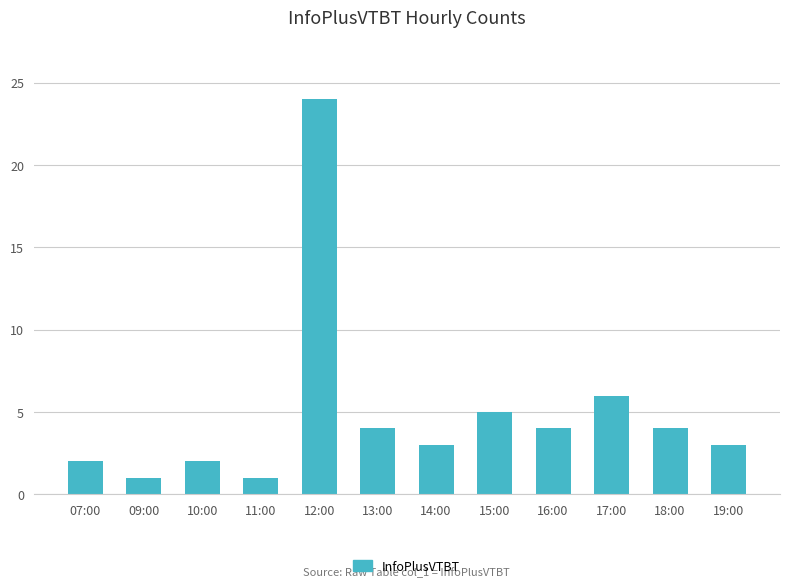

Reading left to right, transcribe all the data shown in this chart.

2	1	2	1	24	4	3	5	4	6	4	3